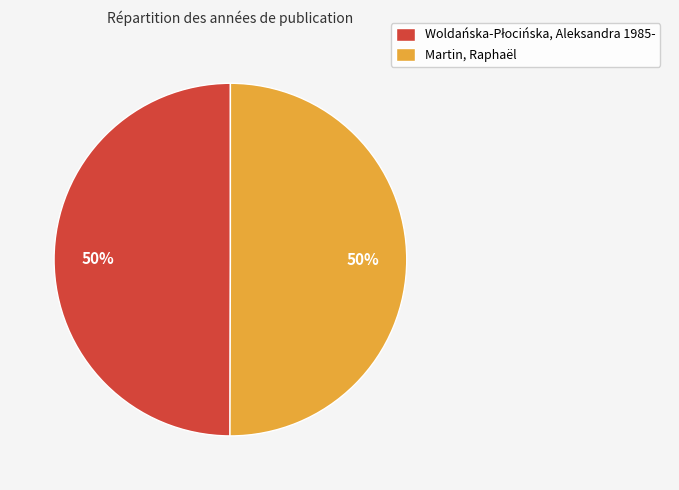

To the nearest percent, what is the average slice percentage?

50%